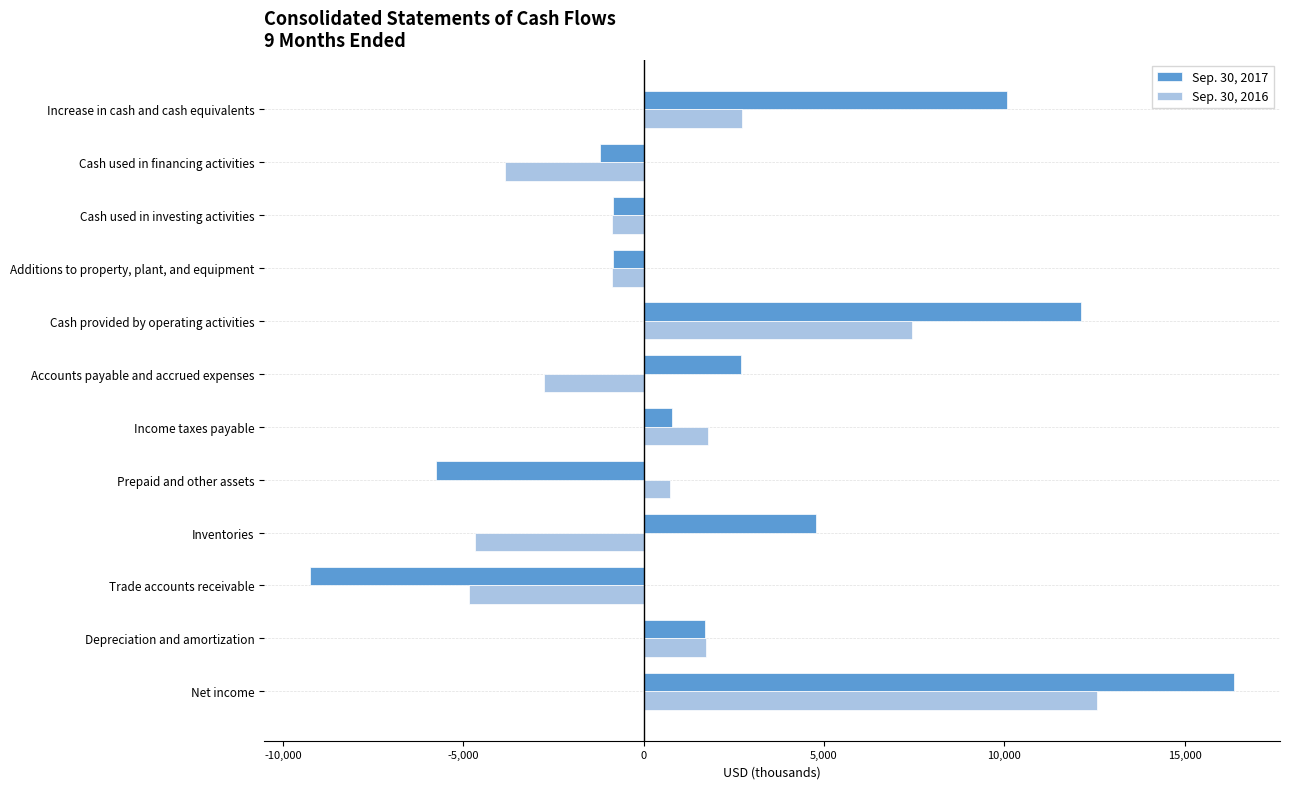

Rank the series by their maximum value, from highest to lowest.

Sep. 30, 2017, Sep. 30, 2016